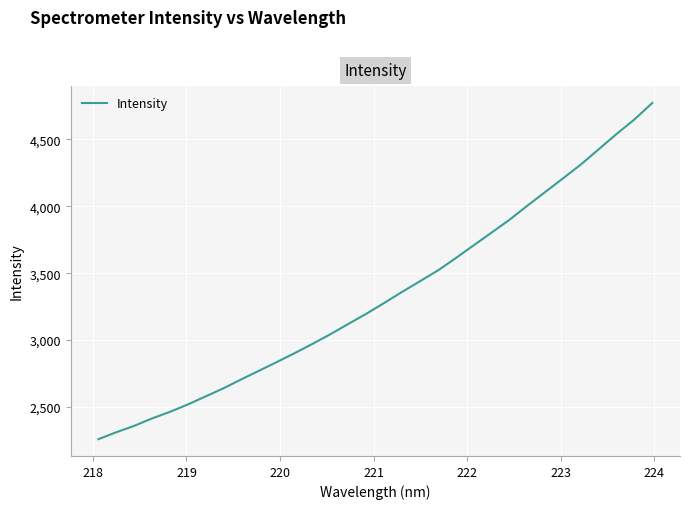

What is the greatest value displayed?

4773.3